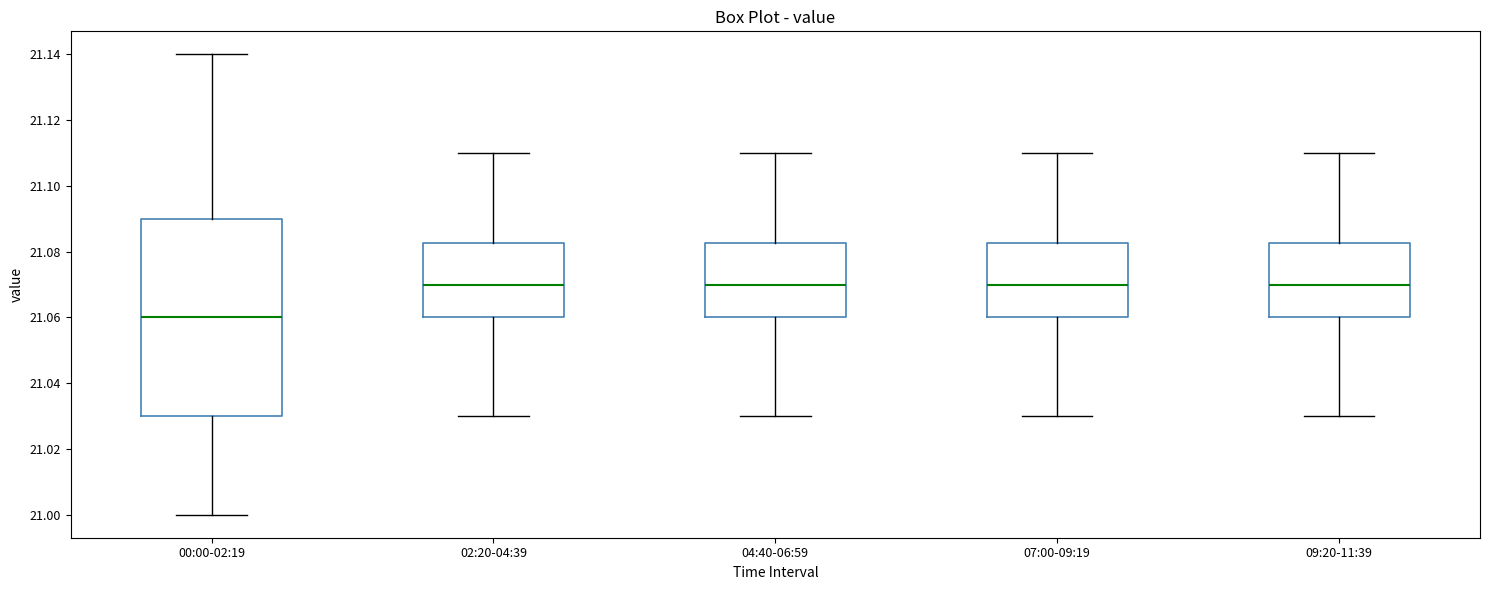

Reading left to right, transcribe this box plot: for each box, give where its median line is, the range the box spans, and where its two whiskers end, as read against the y-axis. The values are not printed on the chart, so give them approximately, as read against the axis.

00:00-02:19: median 21.060, box 21.030 to 21.090, whiskers 21.000 to 21.140
02:20-04:39: median 21.070, box 21.060 to 21.082, whiskers 21.030 to 21.110
04:40-06:59: median 21.070, box 21.060 to 21.082, whiskers 21.030 to 21.110
07:00-09:19: median 21.070, box 21.060 to 21.082, whiskers 21.030 to 21.110
09:20-11:39: median 21.070, box 21.060 to 21.082, whiskers 21.030 to 21.110